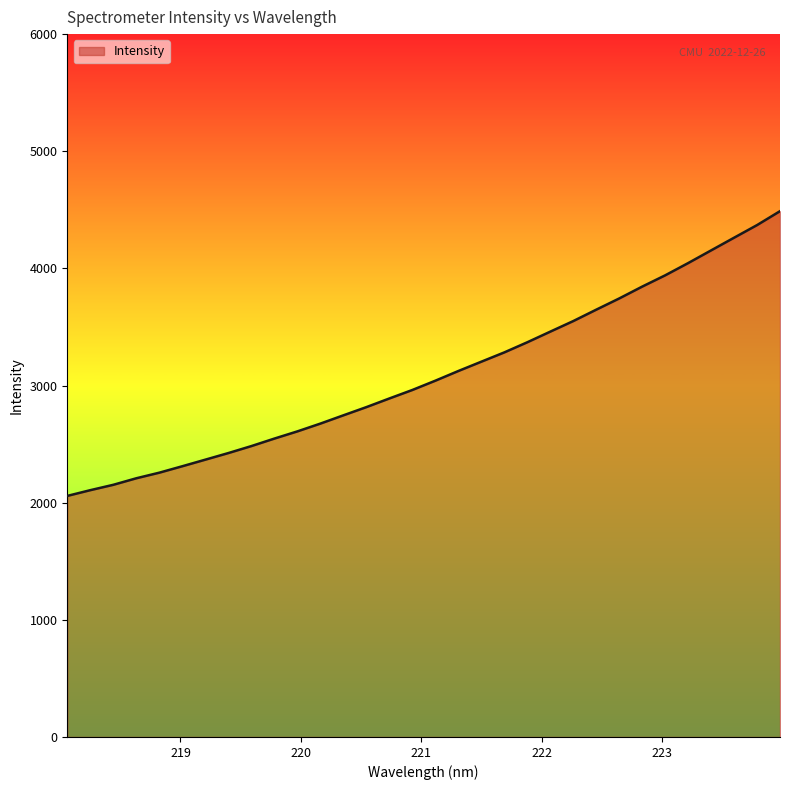

What is the greatest value displayed?

4488.5